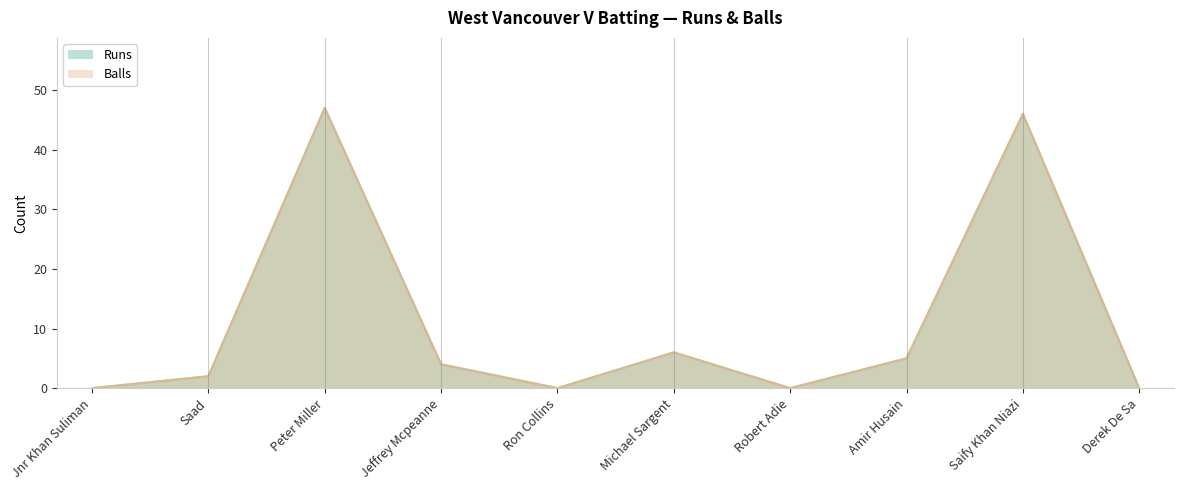

What are all the series names shown in the legend?

Runs, Balls